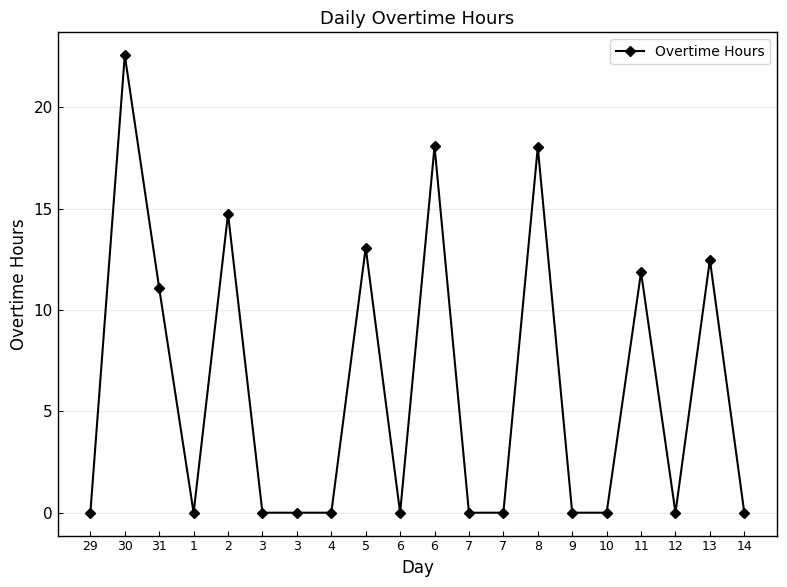

How many series are shown in this chart?

1